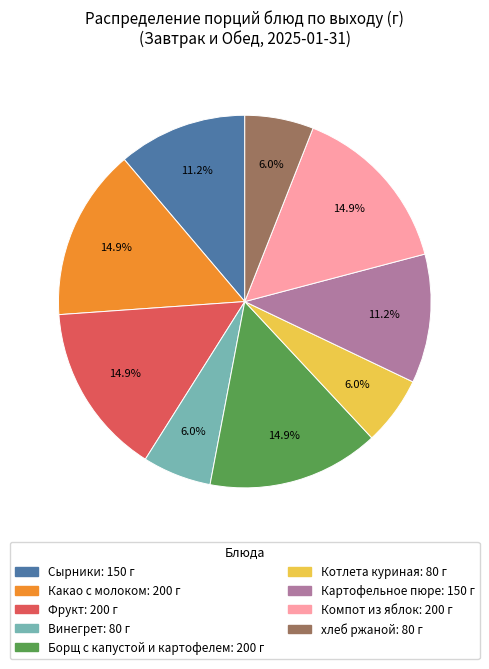

How many slices are in this pie chart?

9